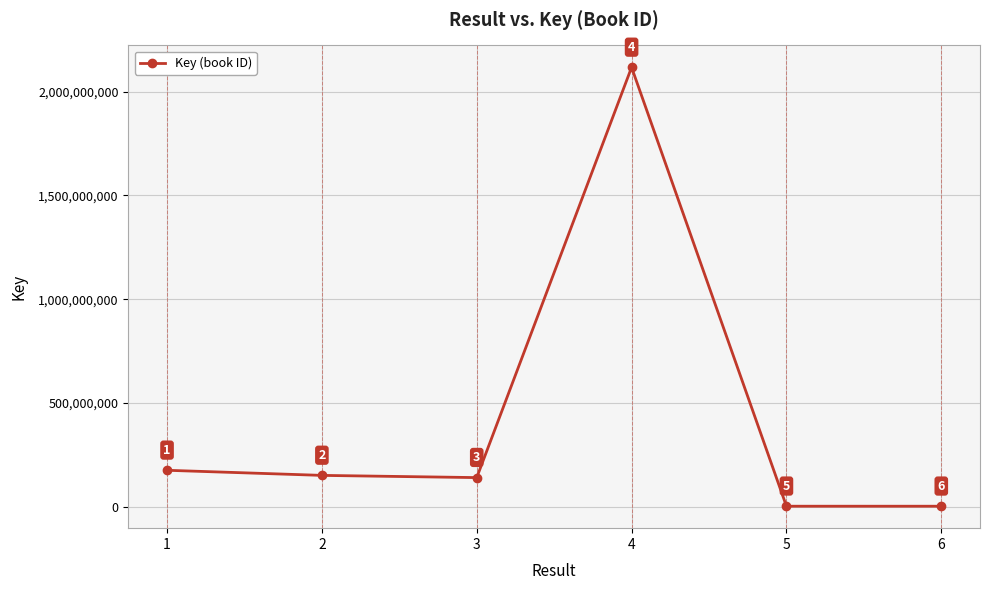

The chart shows a value of 2117883231 at 4. True or false?

True